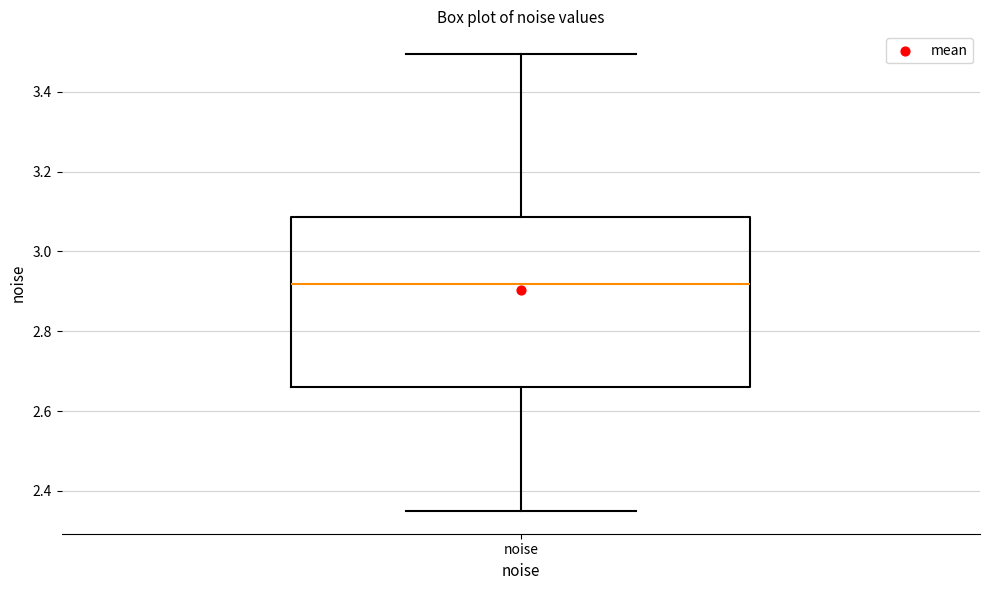

Transcribe this box plot: give where the median line is, the range the box spans, and where the two whiskers end, as read against the y-axis. The values are not printed on the chart, so give them approximately, as read against the axis.

median 2.92, box 2.66 to 3.08, whiskers 2.36 to 3.50